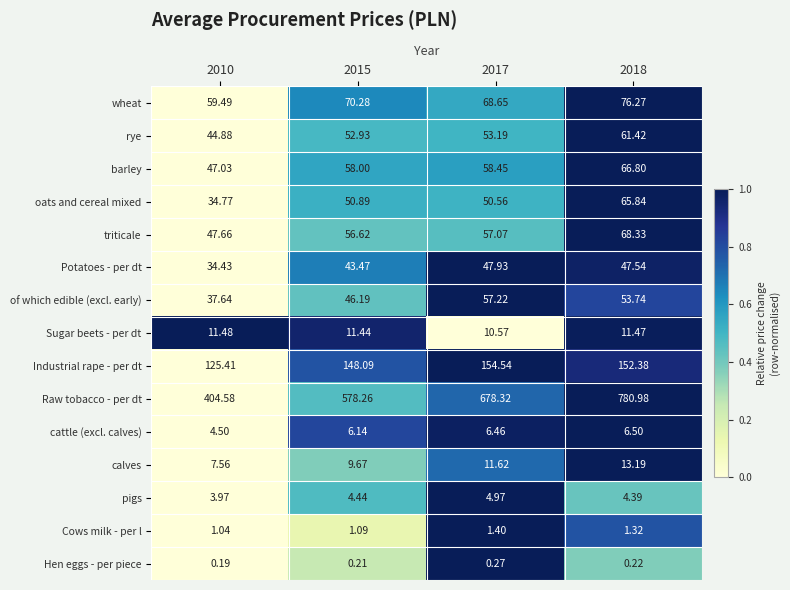

Which series has the largest total across all categories?

Raw tobacco - per dt